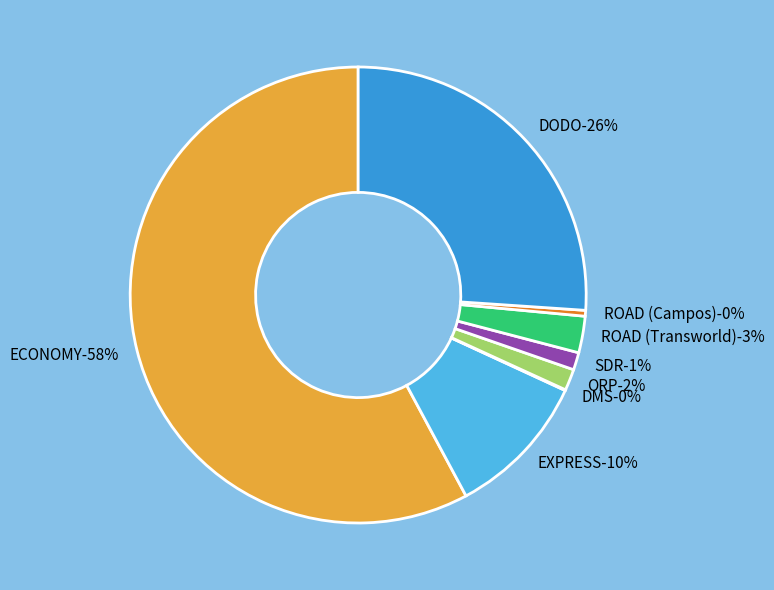

Which slice represents more than half of the pie?

ECONOMY